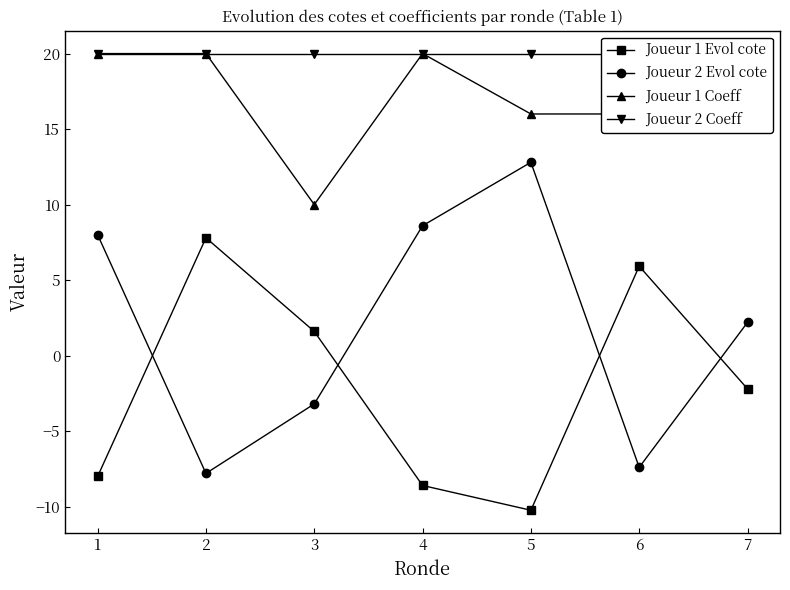

What is the sum of the Joueur 2 Evol cote values at 3 and 4?

5.4